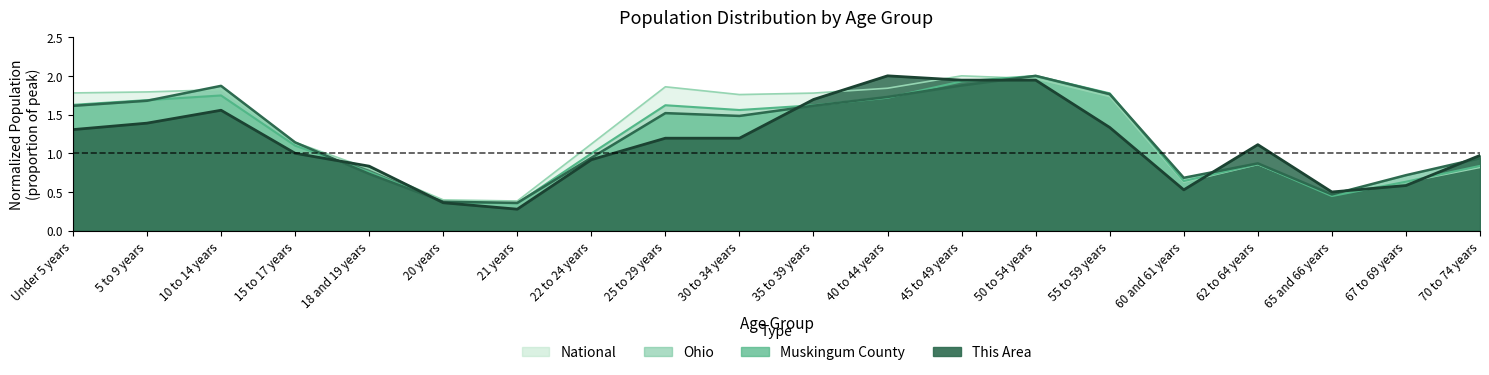

List the labels in order of National value, largest first.

45 to 49 years, 50 to 54 years, 25 to 29 years, 40 to 44 years, 10 to 14 years, 5 to 9 years, Under 5 years, 35 to 39 years, 30 to 34 years, 55 to 59 years, 15 to 17 years, 22 to 24 years, 62 to 64 years, 70 to 74 years, 18 and 19 years, 67 to 69 years, 60 and 61 years, 65 and 66 years, 20 years, 21 years